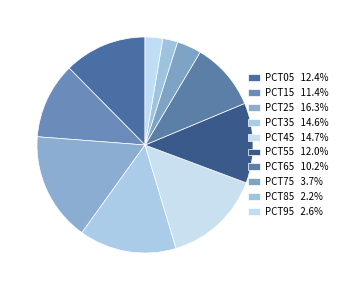

To the nearest percent, what is the average slice percentage?

10%